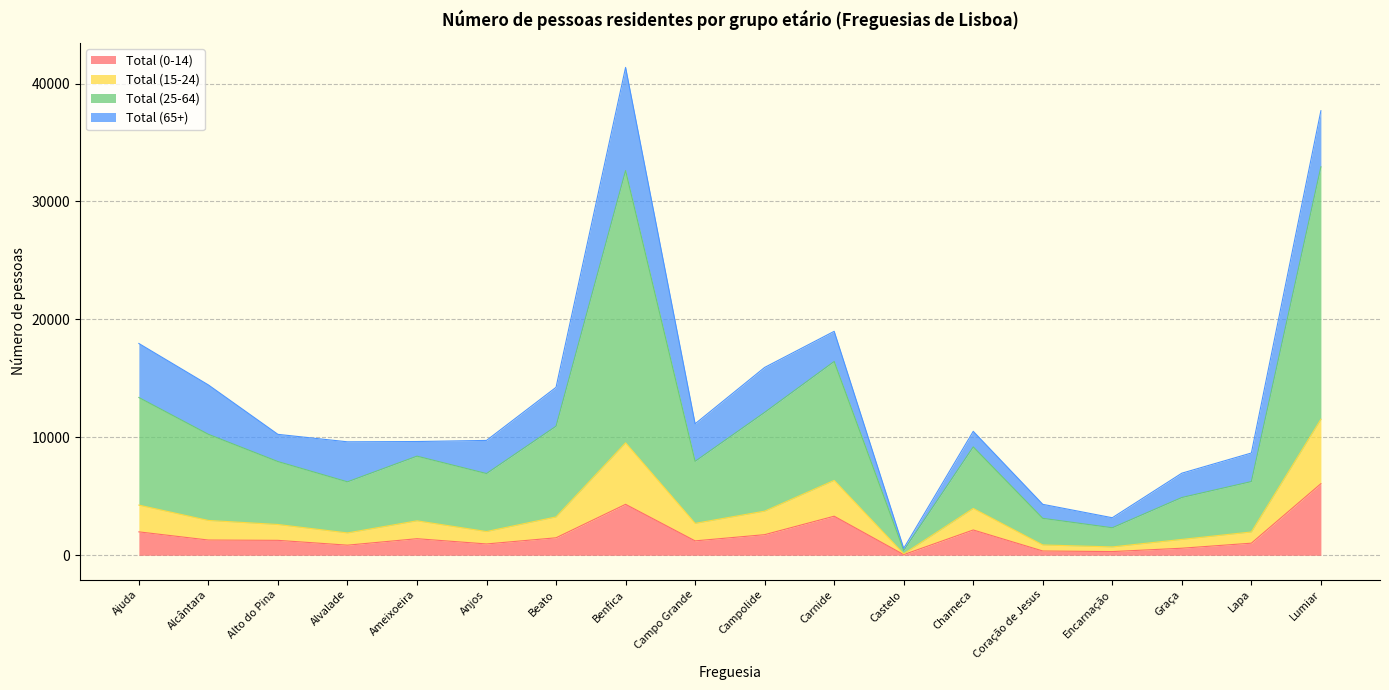

At which category does the chart reach its minimum across all series?

Castelo